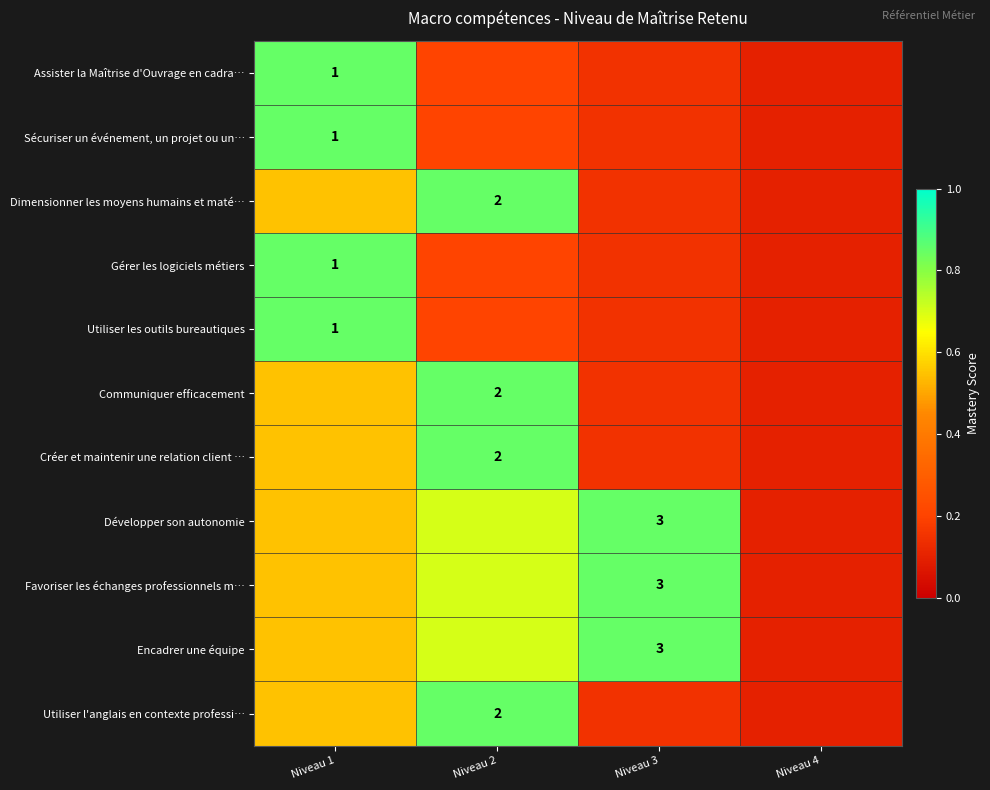

How many series are shown in this chart?

11